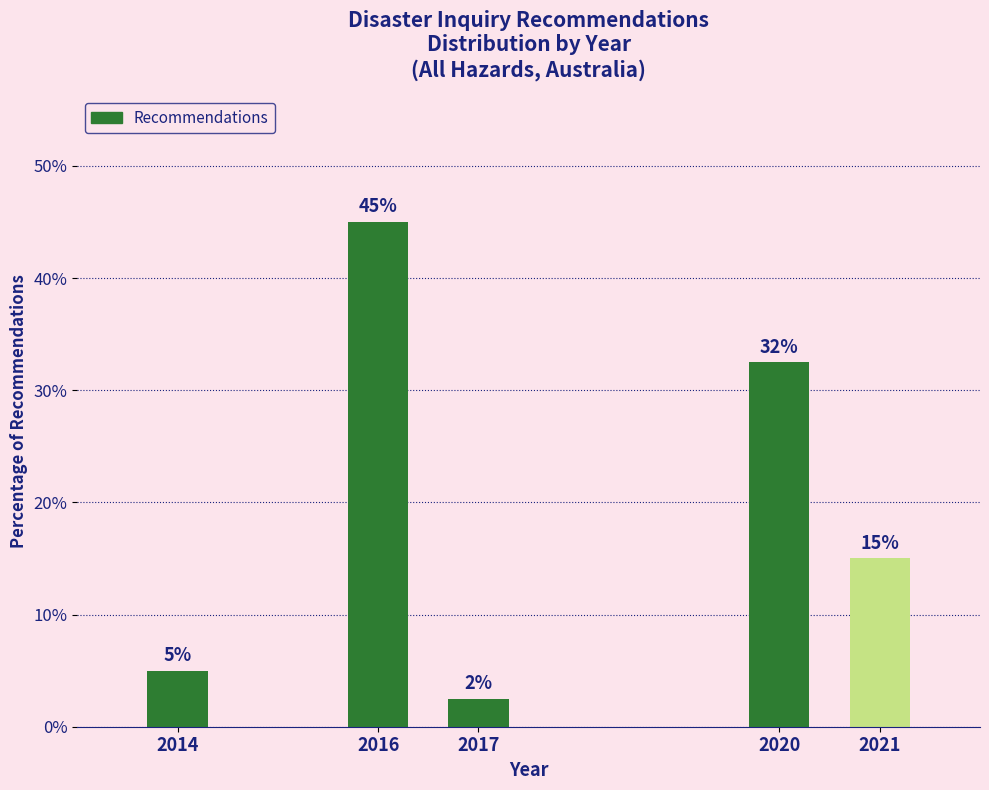

True or false: the data shows 2.5 at 2017.

True